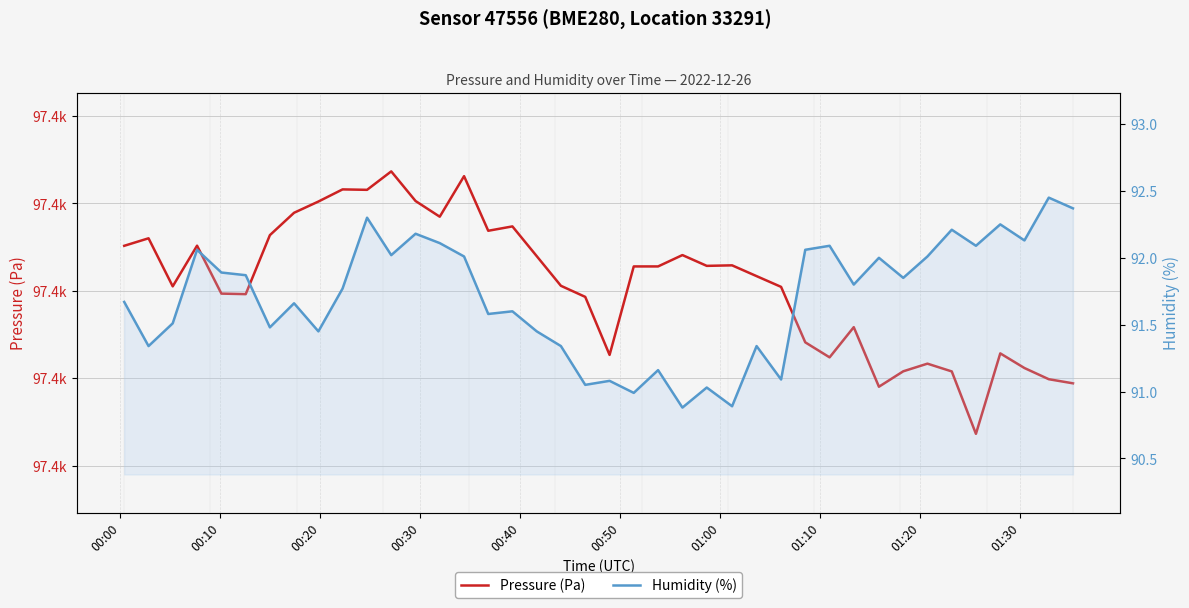

What are all the series names shown in the legend?

Pressure (Pa), Humidity (%)